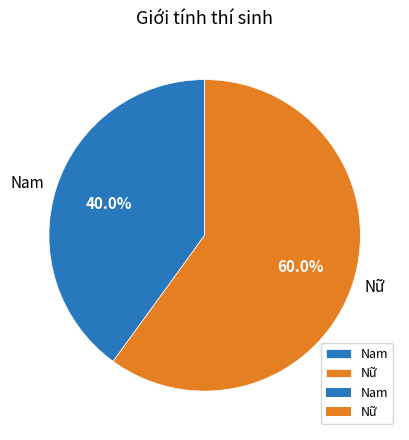

Count the number of slices in the pie.

2